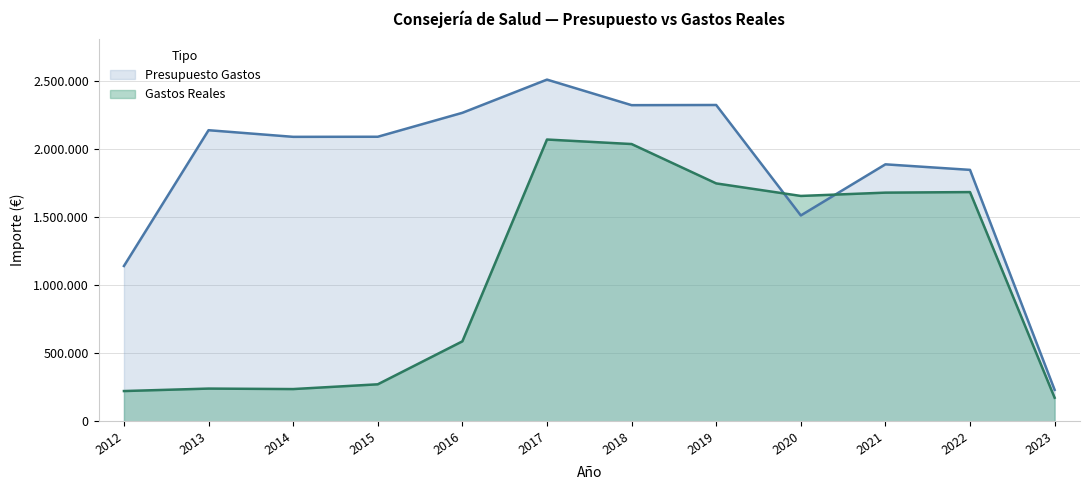

How many data points in Presupuesto Gastos are above 2091163?

5